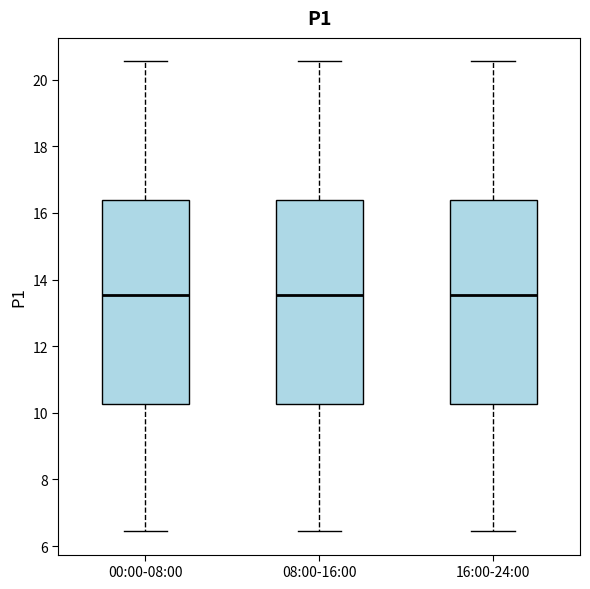

Reading left to right, transcribe this box plot: for each box, give where its median line is, the range the box spans, and where its two whiskers end, as read against the y-axis. The values are not printed on the chart, so give them approximately, as read against the axis.

00:00-08:00: median 13.6, box 10.2 to 16.4, whiskers 6.4 to 20.6
08:00-16:00: median 13.6, box 10.2 to 16.4, whiskers 6.4 to 20.6
16:00-24:00: median 13.6, box 10.2 to 16.4, whiskers 6.4 to 20.6